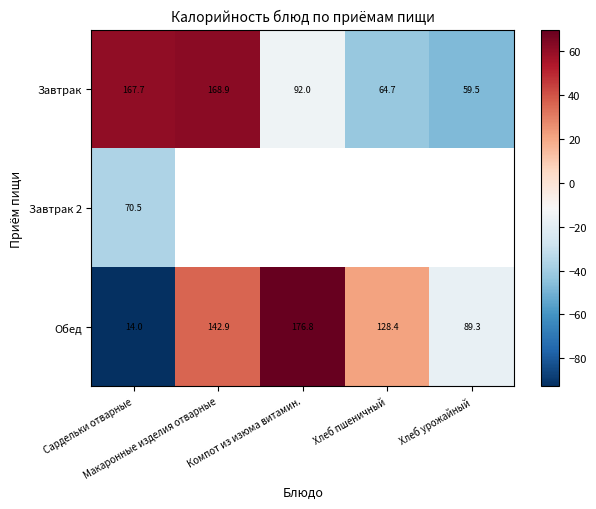

Which has a higher value, Макаронные изделия отварные or Хлеб урожайный?

Макаронные изделия отварные